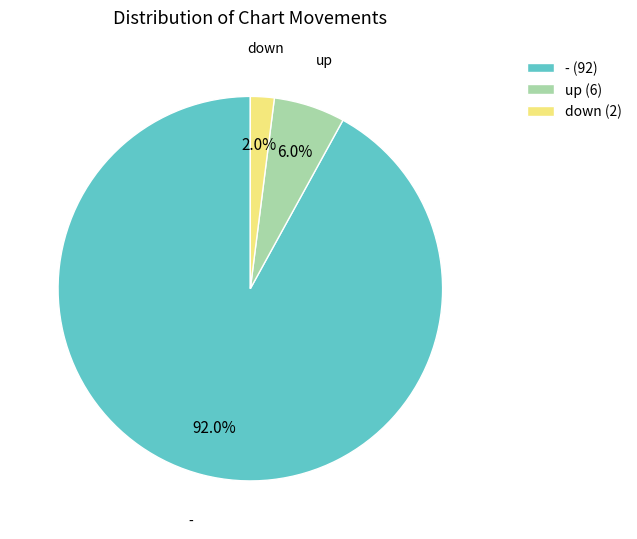

Which slice is the smallest?

down (2)